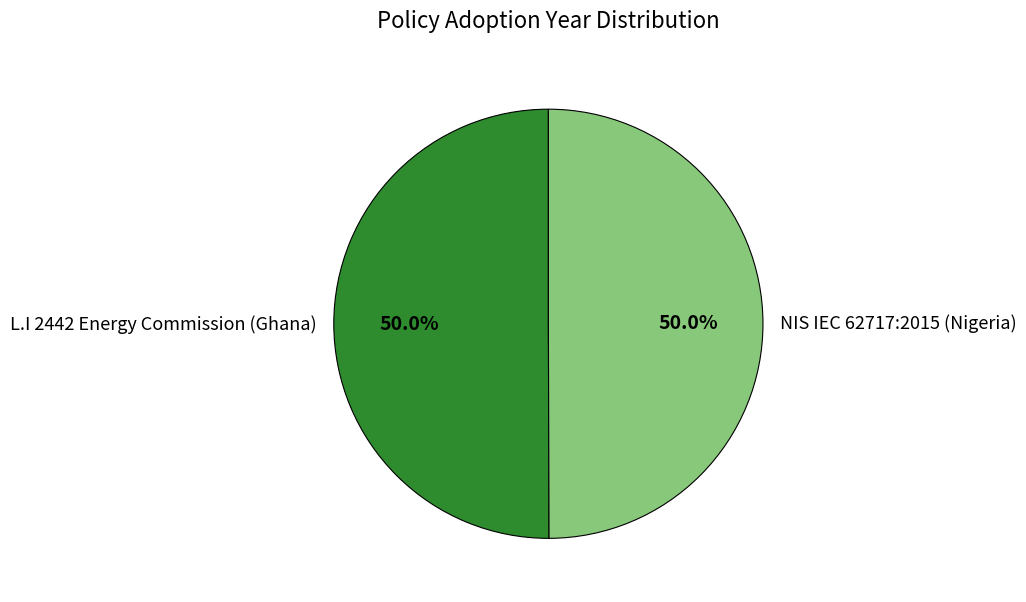

How many slices are in this pie chart?

2